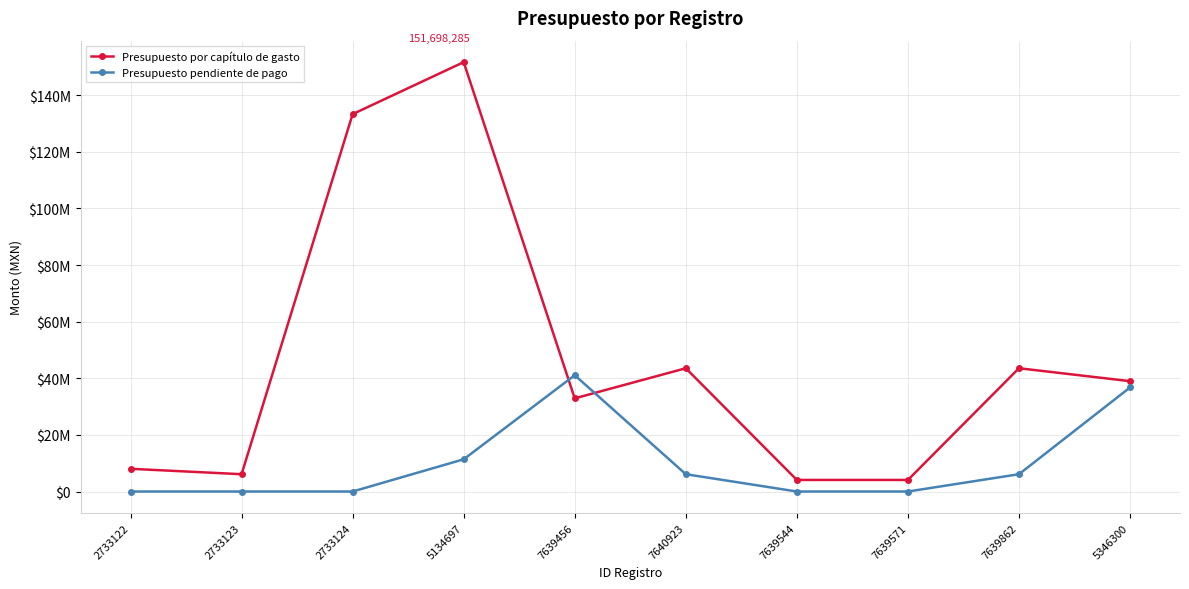

What is the difference between the Presupuesto pendiente de pago values at 2733124 and 7639456?

41084090.0